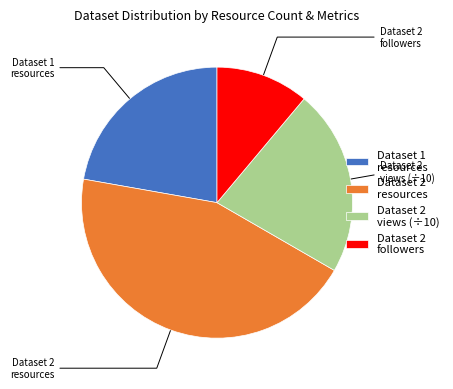

Is it true that Dataset 2 views (÷10) is 29% of the pie?

False